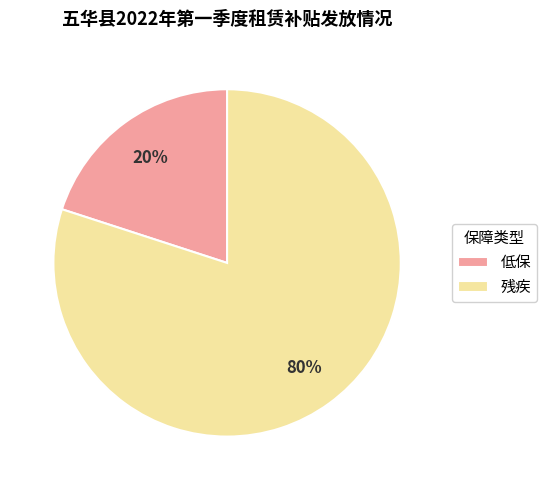

Between 残疾 and 低保, which is larger?

残疾